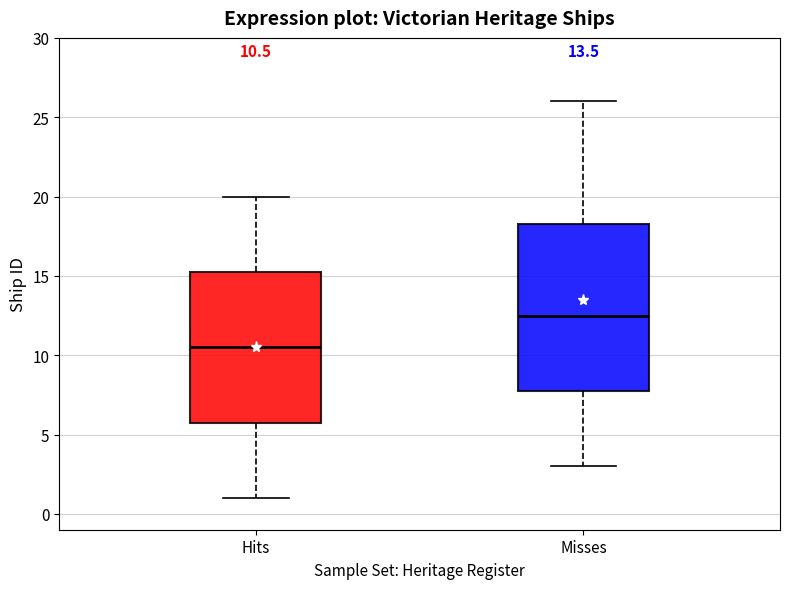

Which box's median line is the highest?

Misses